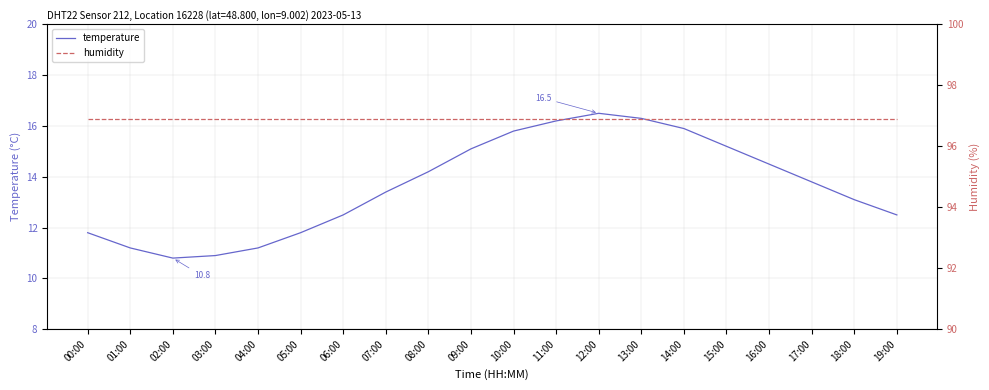

List the labels in order of temperature value, largest first.

12:00, 13:00, 11:00, 14:00, 10:00, 15:00, 09:00, 16:00, 08:00, 17:00, 07:00, 18:00, 06:00, 19:00, 00:00, 05:00, 01:00, 04:00, 03:00, 02:00